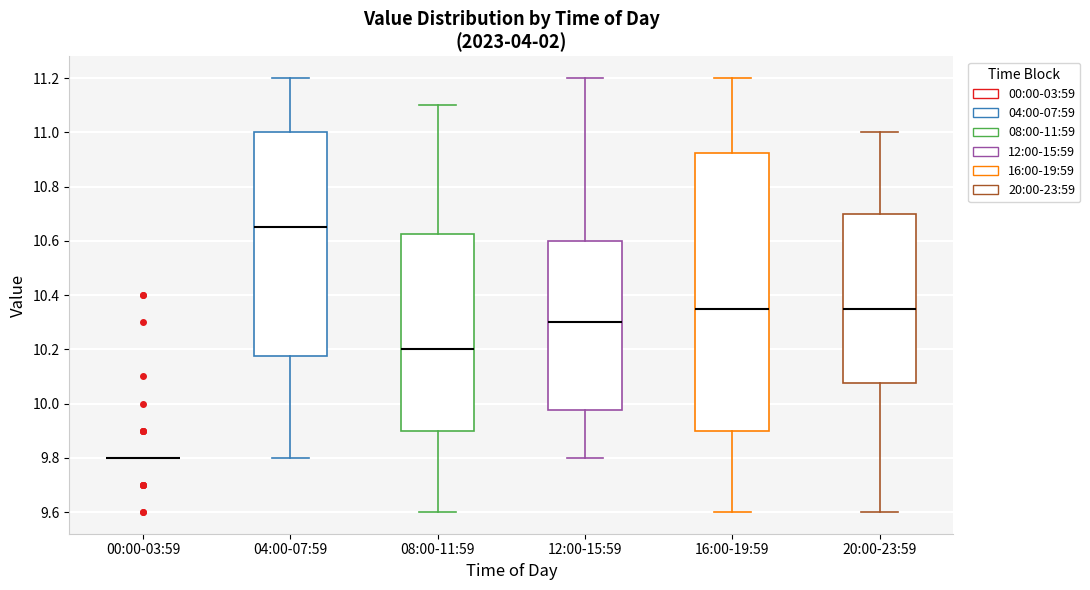

Where does the median line of the box for 16:00-19:59 sit on the y-axis? The values are not printed on the chart, so give them approximately, as read against the axis.

10.36